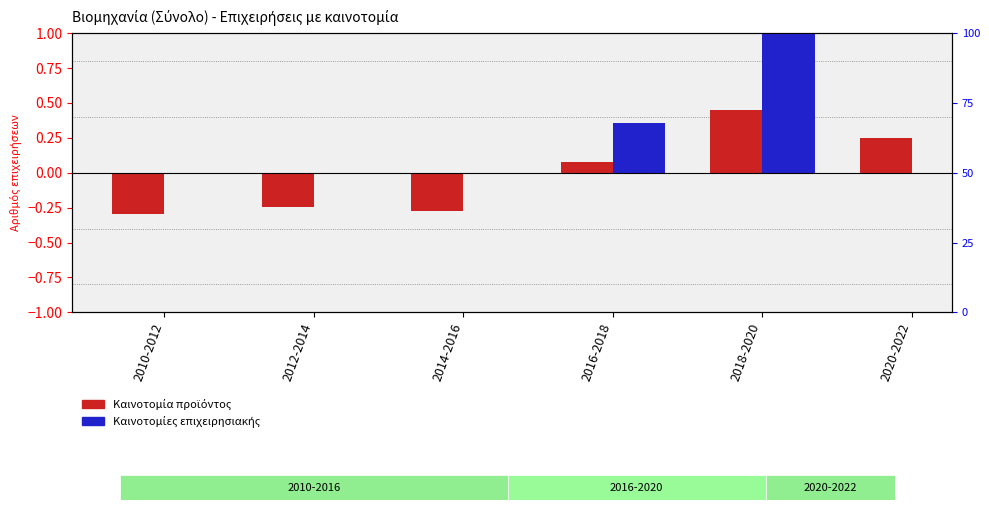

Reading left to right, what are all the values shown in this chart?

2010-2012=-0.3	2012-2014=-0.2	2014-2016=-0.3	2016-2018=0.1	2018-2020=0.4	2020-2022=0.2